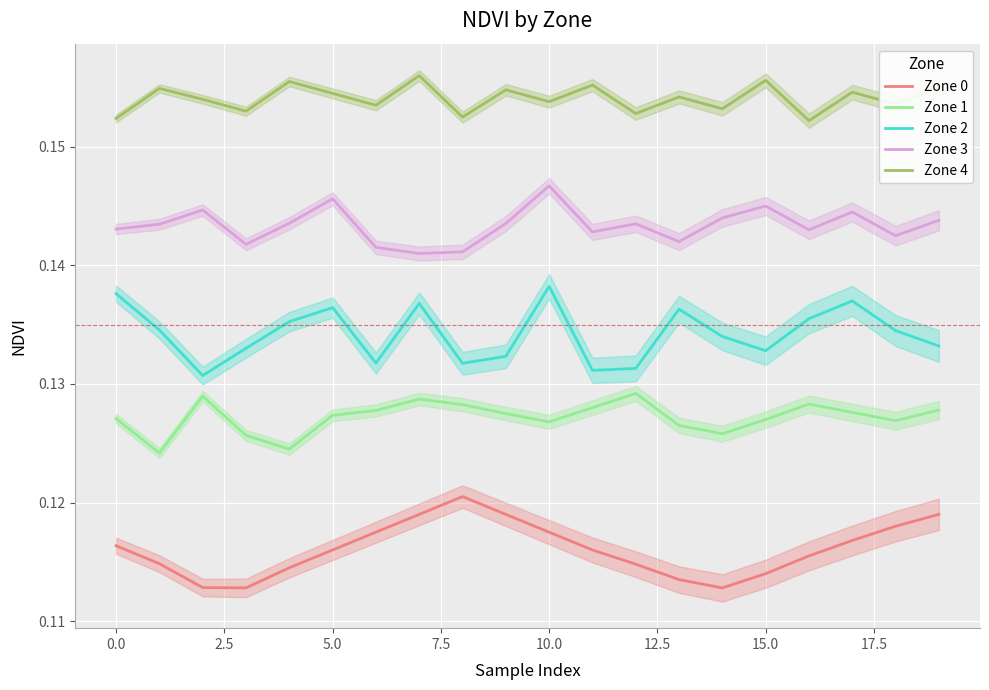

How many distinct data groups are displayed?

5